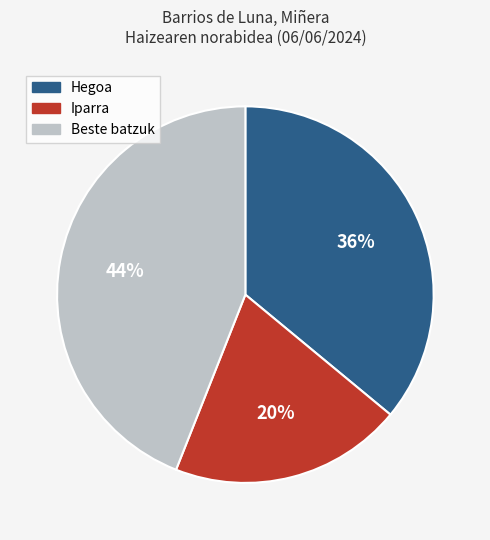

Is there any slice that represents more than half of the pie?

No